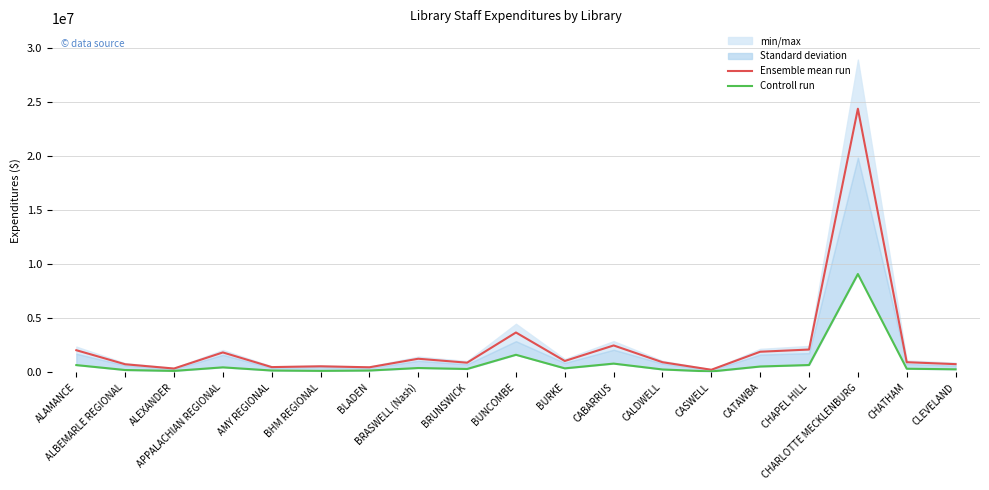

What is the spread (max minus min) of values at AMY REGIONAL?

316188.5